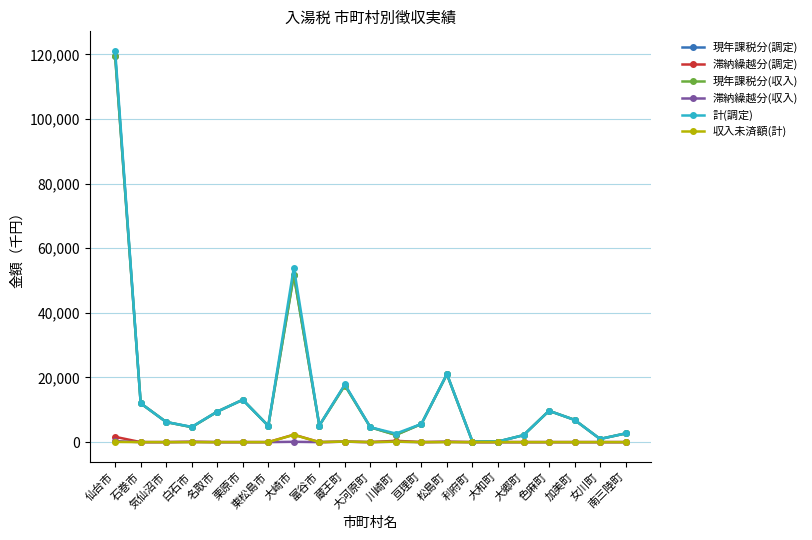

Which series has the widest spread of values?

計(調定)